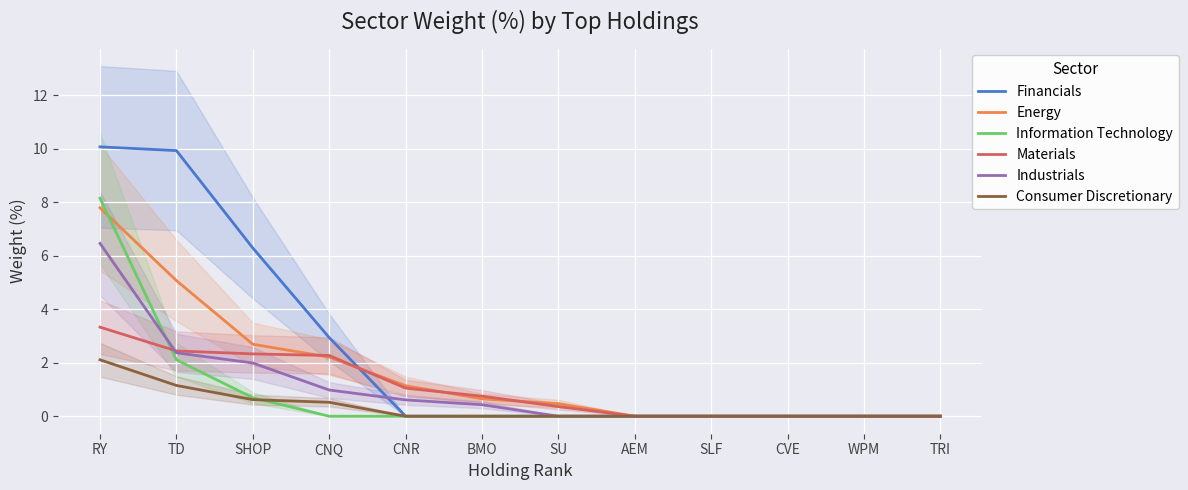

True or false: Consumer Discretionary has more than 1 interior local peaks.

False